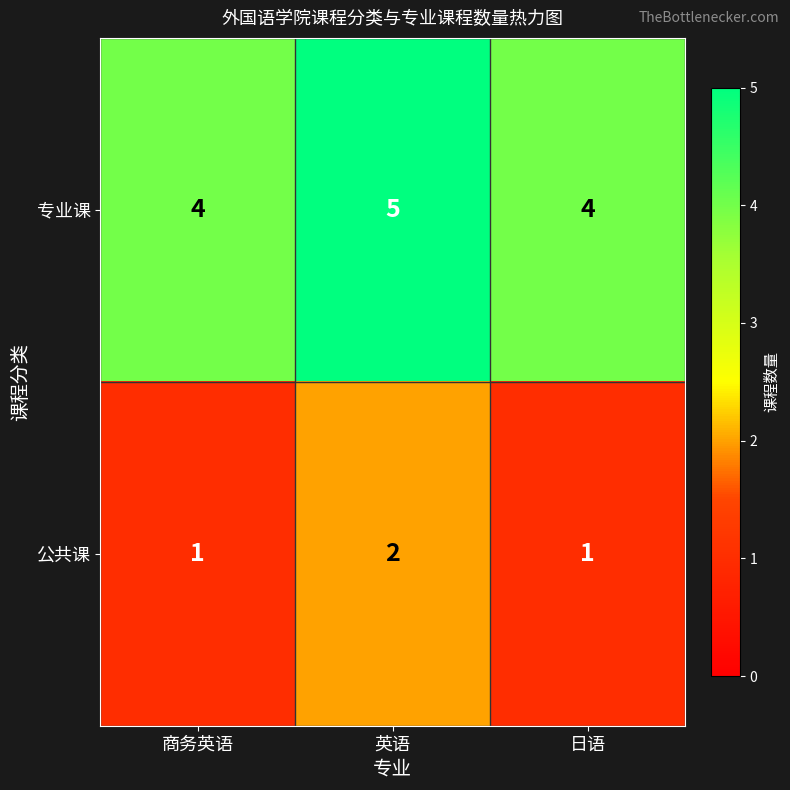

Reading left to right, what are all the values shown in this chart?

专业课: 商务英语=4	英语=5	日语=4
公共课: 商务英语=1	英语=2	日语=1